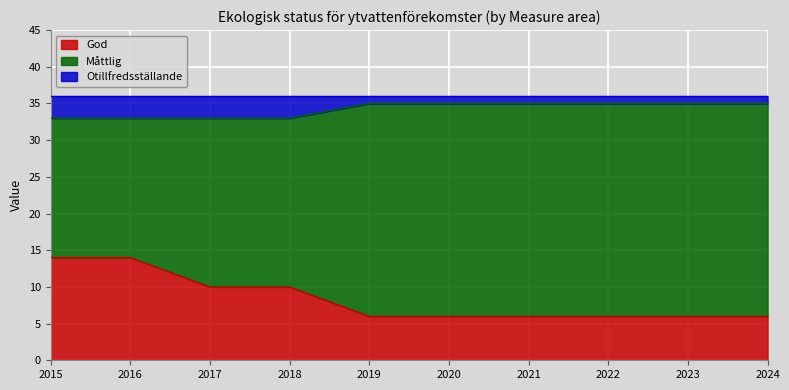

True or false: God and Otillfredsställande cross at least once.

False